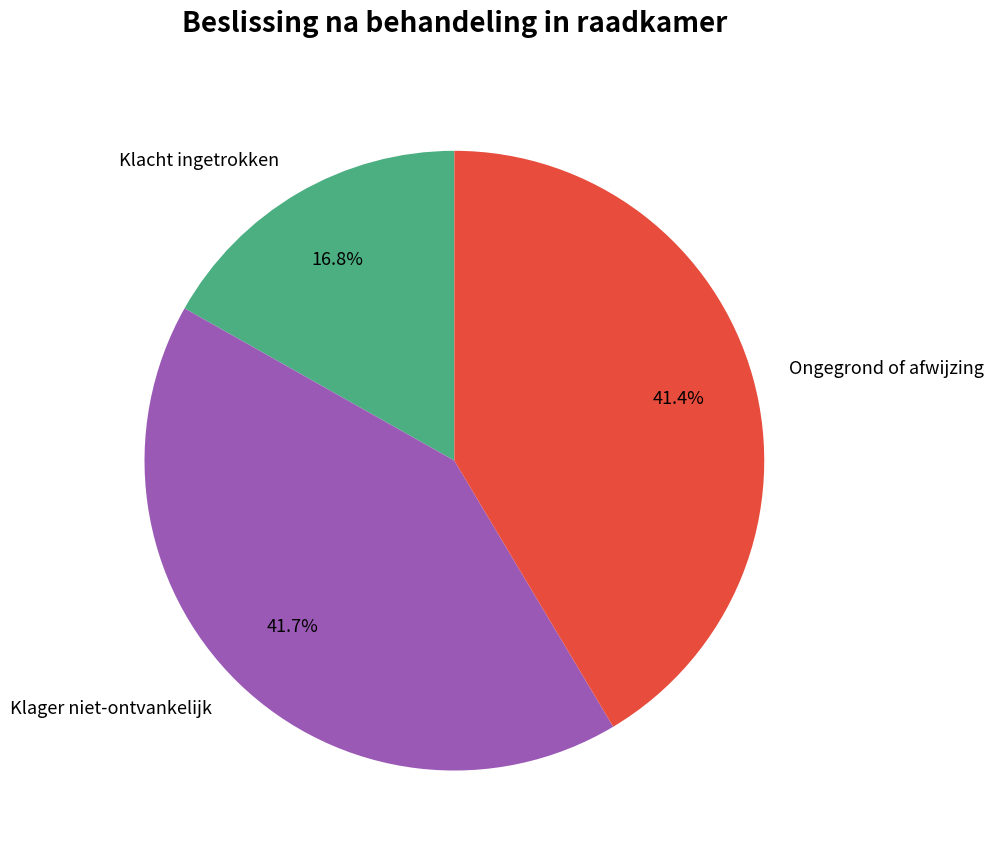

Is the sum of Klager niet-ontvankelijk and Klacht ingetrokken greater than half?

Yes